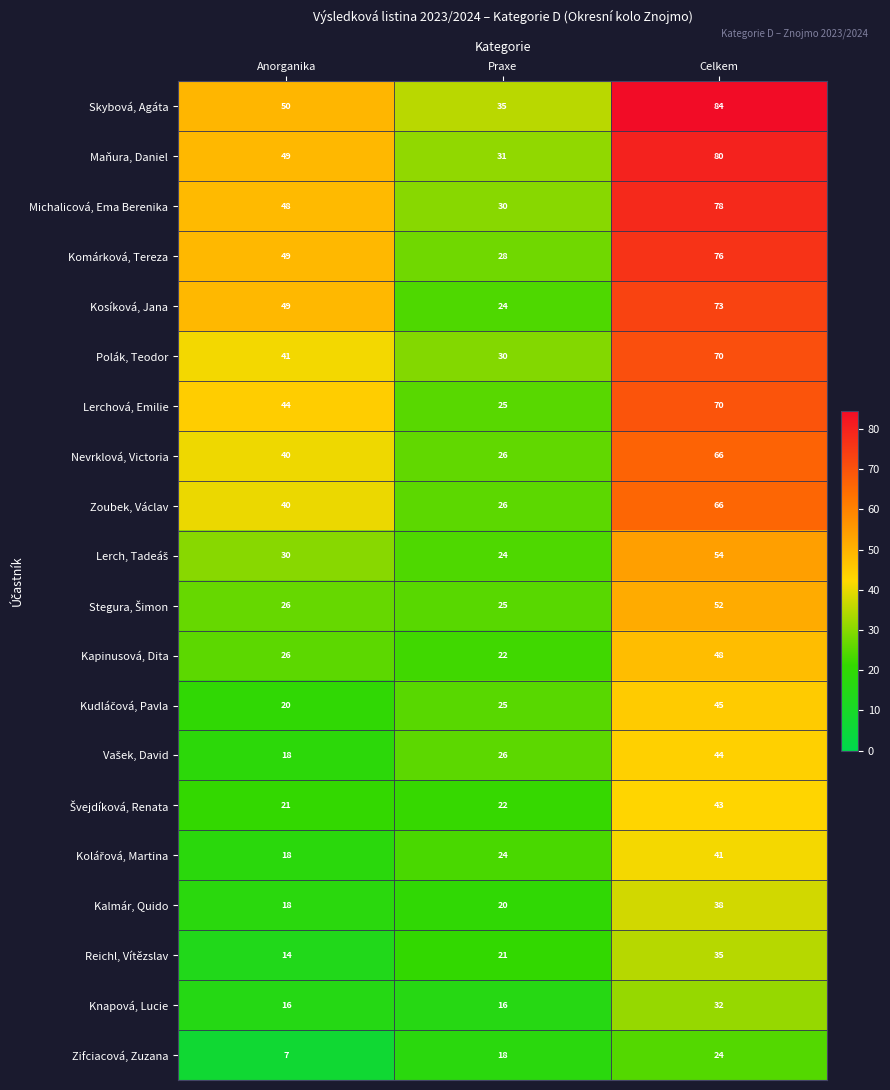

What is the difference between the maximum and minimum values in the Lerchová, Emilie series?

45